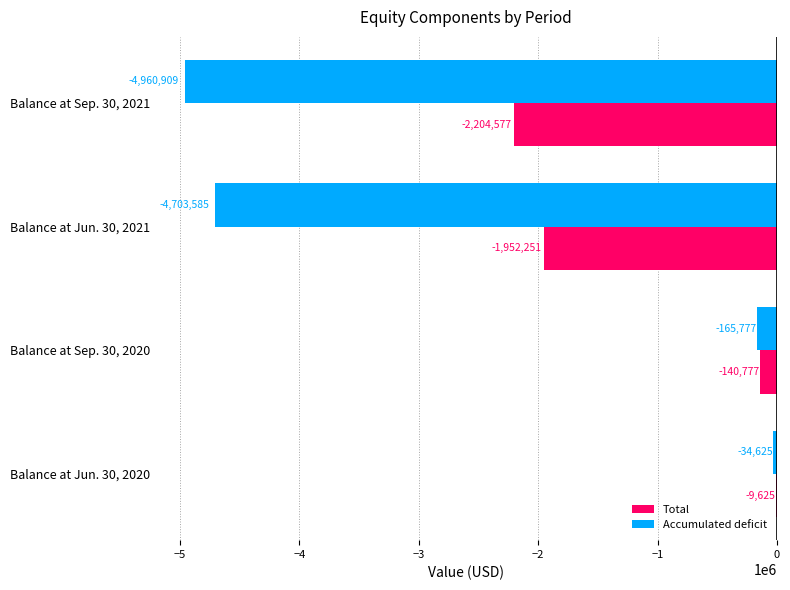

Where is Accumulated deficit nearest to the value -2497767?

Balance at Jun. 30, 2021